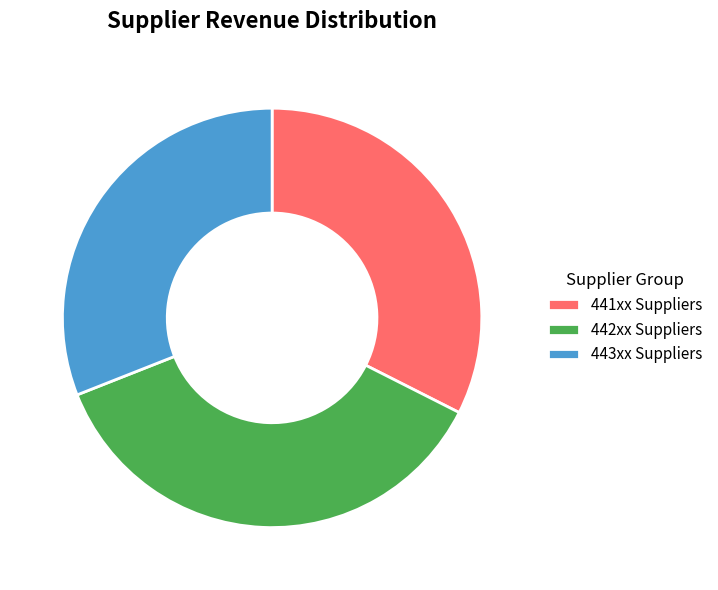

Is it true that 442xx Suppliers is 37% of the pie?

True